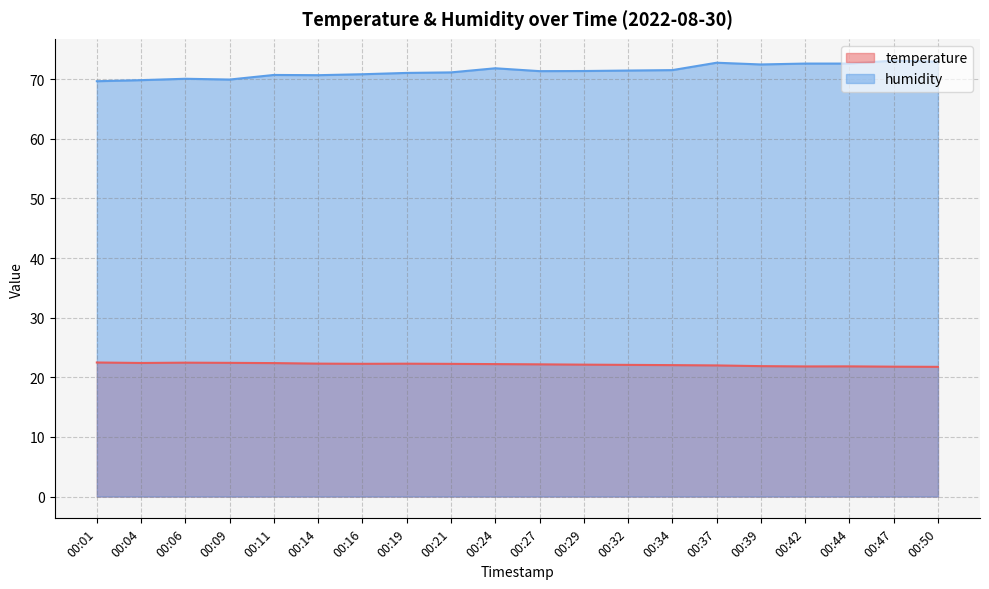

The humidity series shows 111.6 at 00:42. True or false?

False